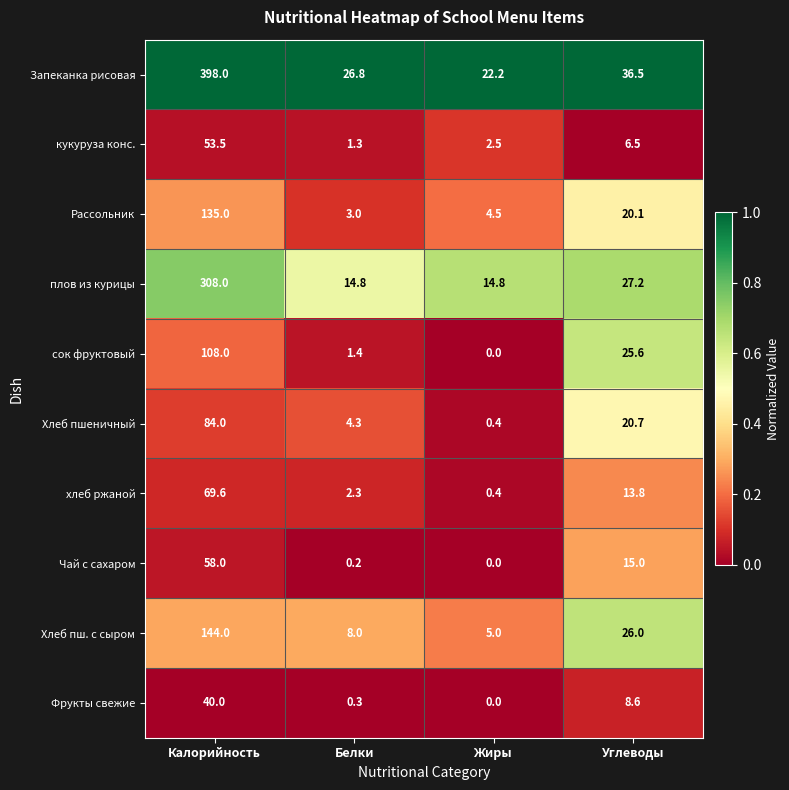

What is the approximate value of плов из курицы at Углеводы?

27.2